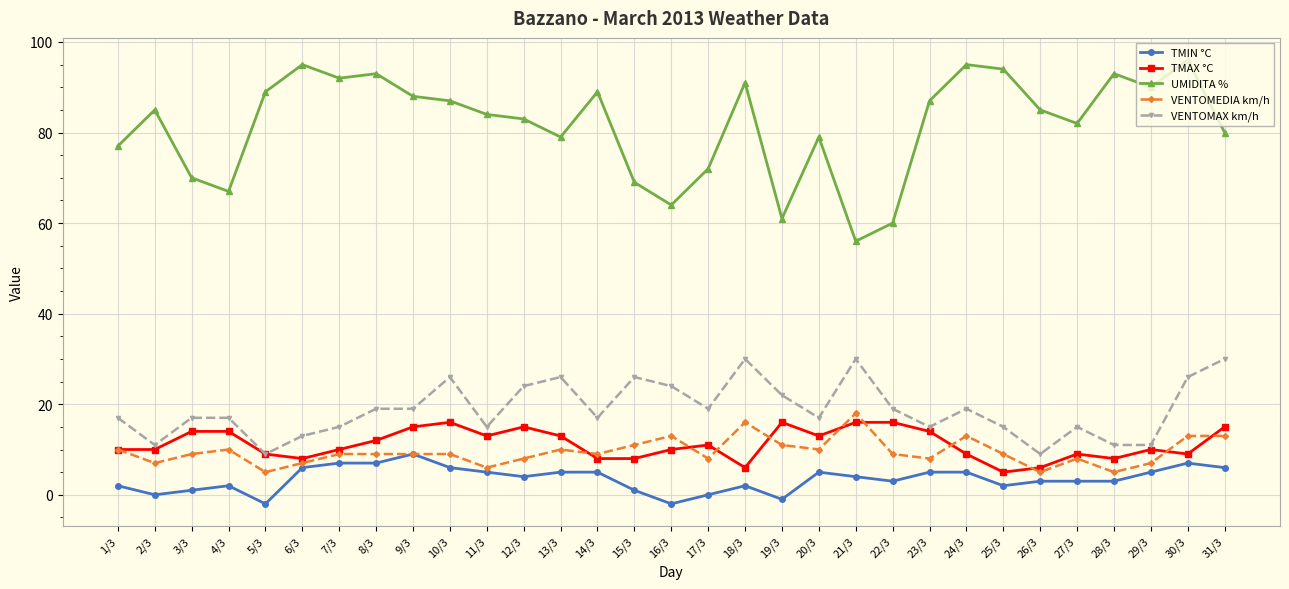

True or false: TMAX °C has more than 0 points higher than both neighbors.

True